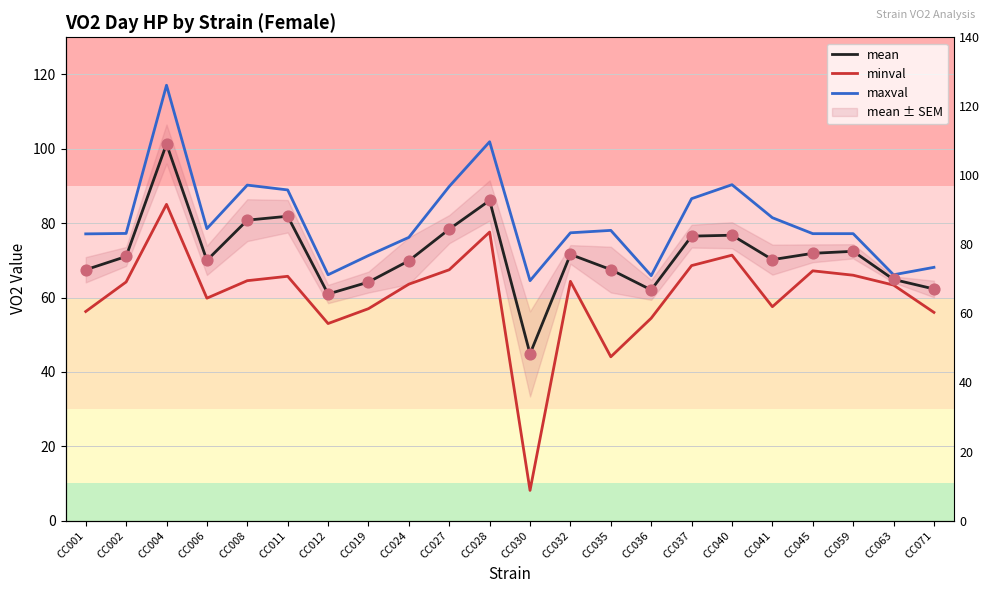

Which series contains the highest Y value?

maxval